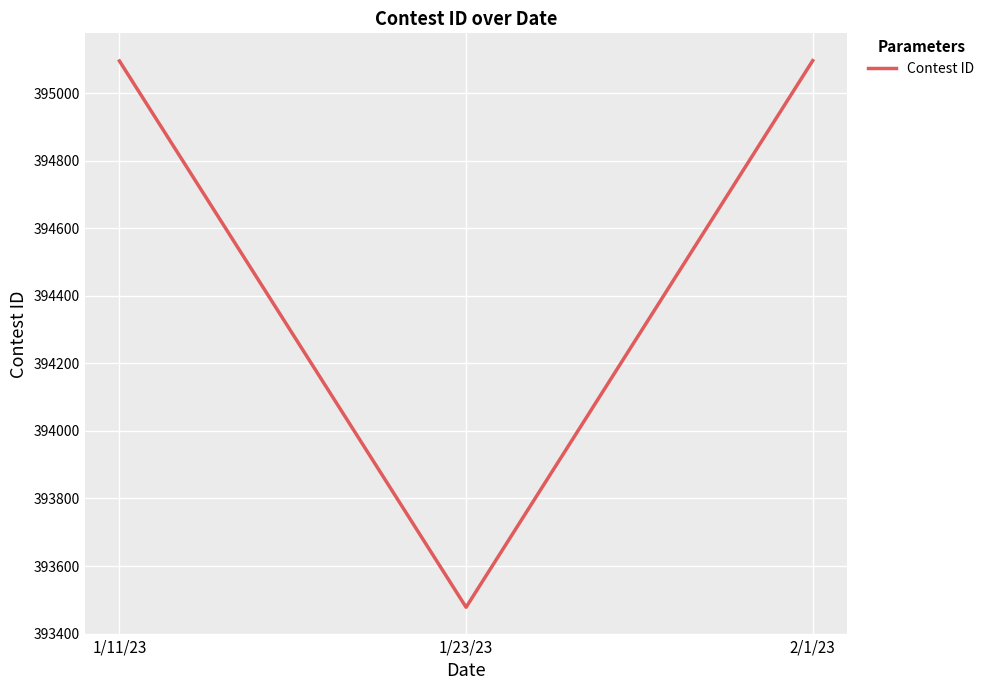

What is the minimum value shown in the chart?

393478